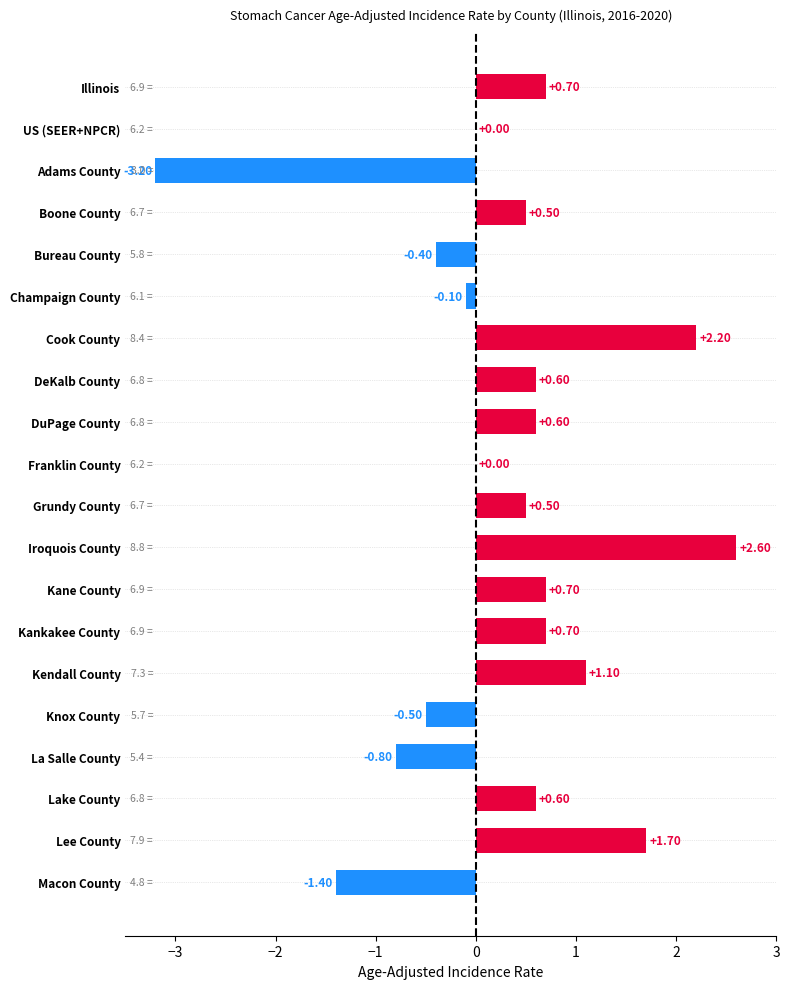

At which category does the chart reach its peak across all series?

Iroquois County